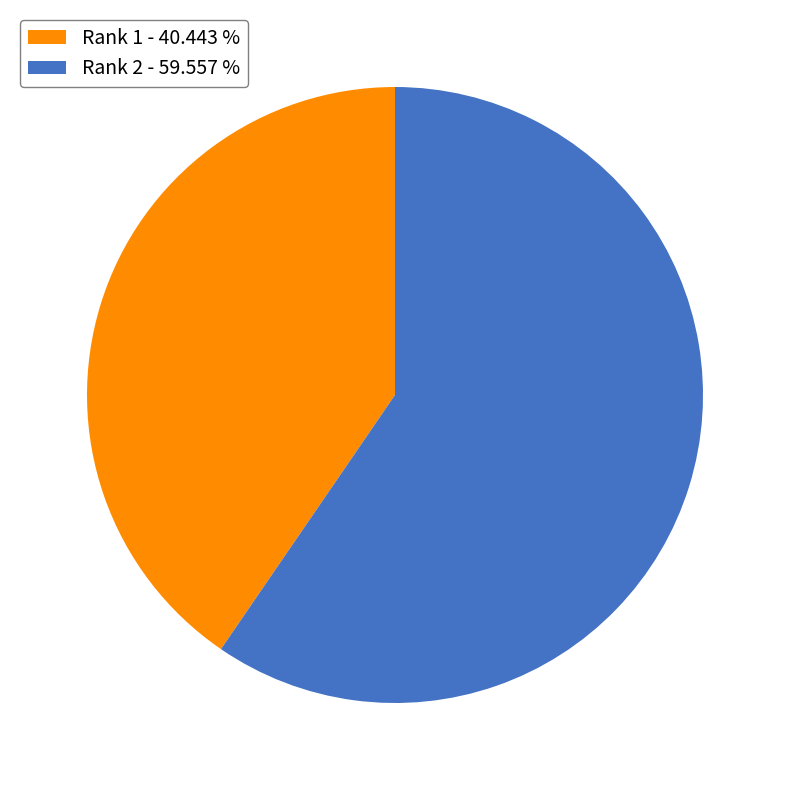

Which slice represents more than half of the pie?

Rank 2 - 59.557 %